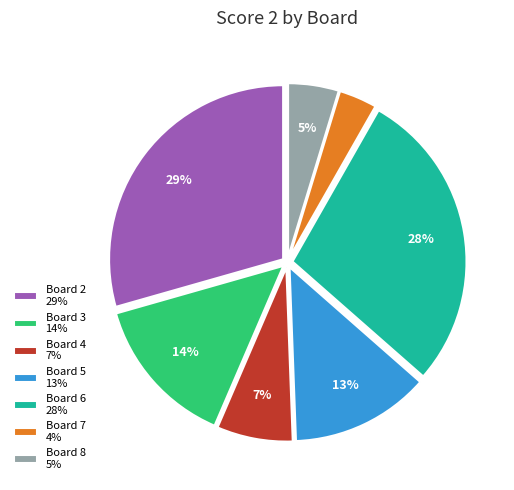

How many segments does this pie chart have?

7